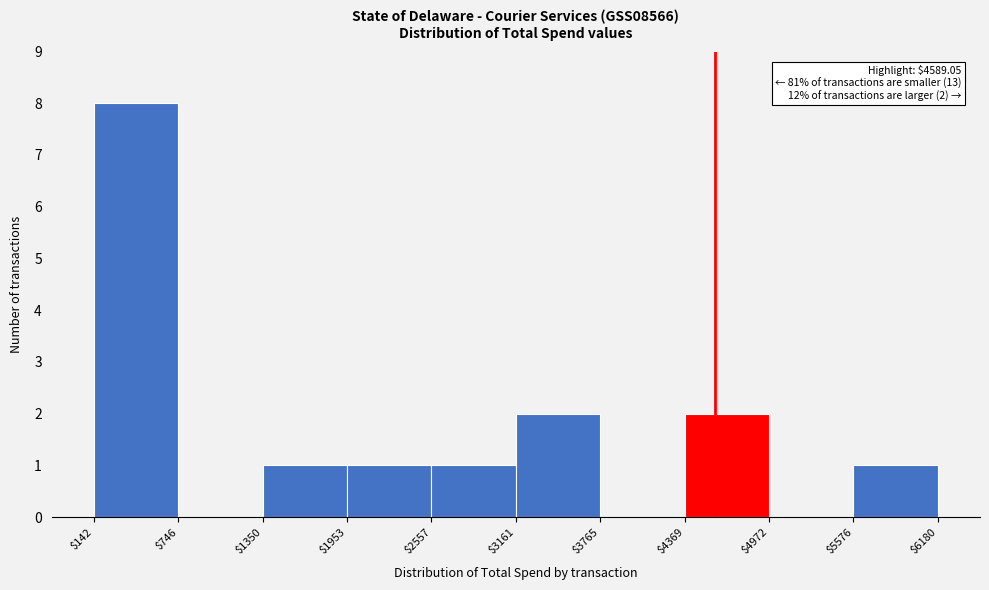

Which range on the x-axis has the tallest bar?

$142 to $746